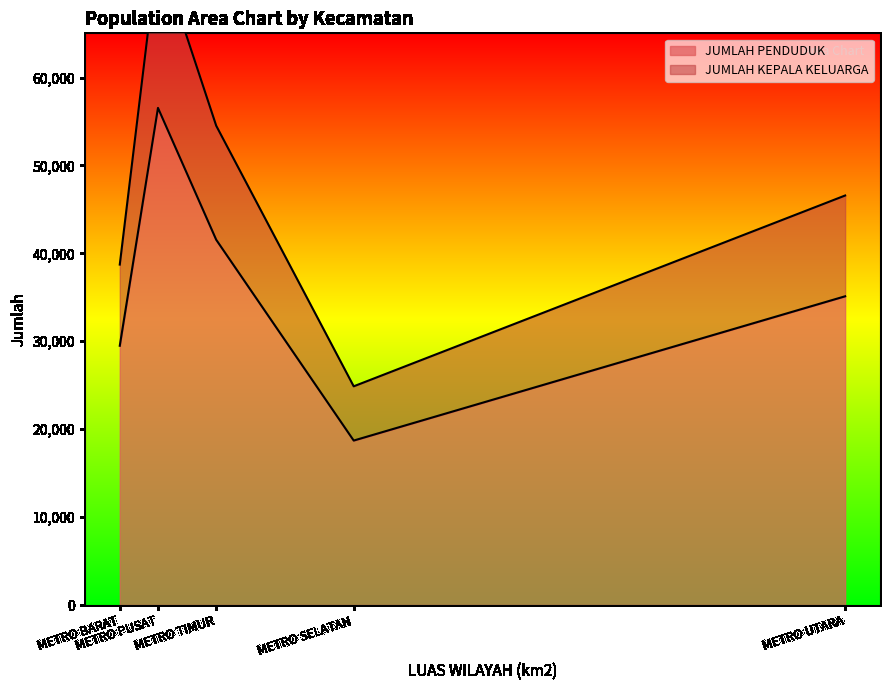

How many JUMLAH PENDUDUK values are between 29491 and 41547?

3